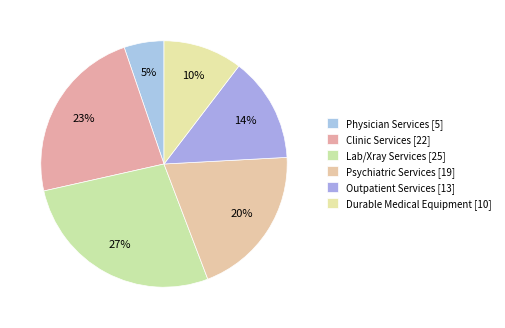

How many slices are in this pie chart?

6